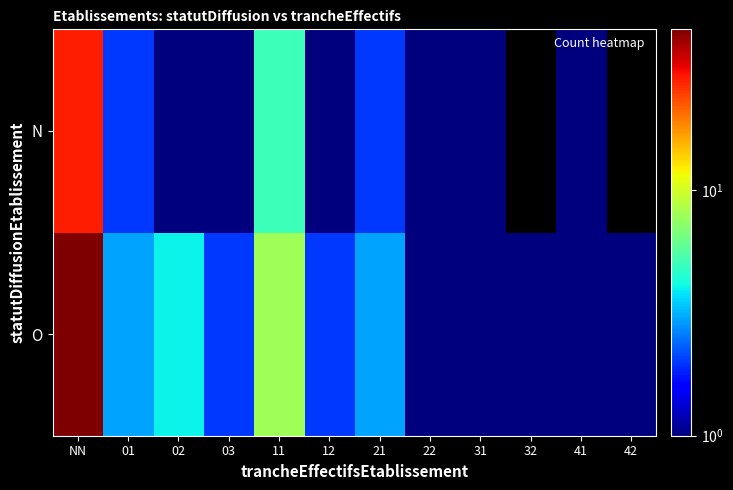

Which series has the largest range (max minus min)?

O